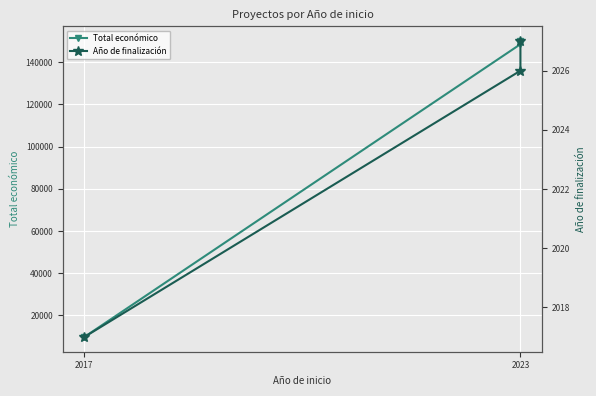

What is the difference between the maximum and minimum values in the Total económico series?

140168